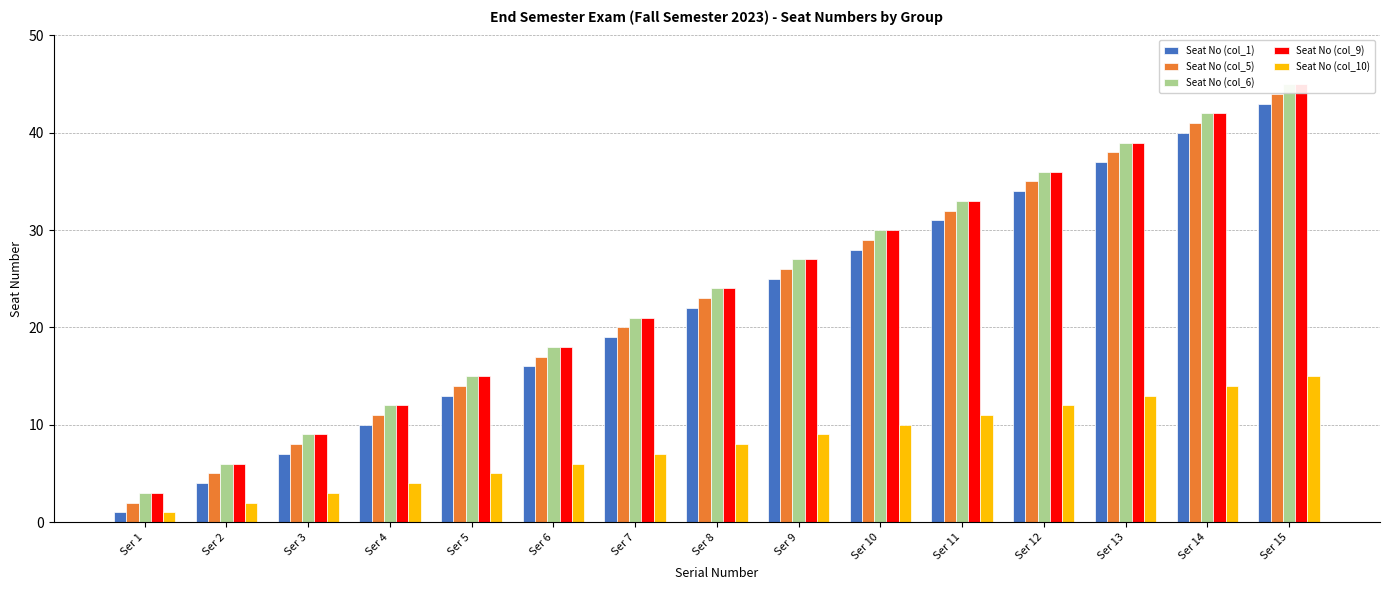

Rank the series by their maximum value, from lowest to highest.

Seat No (col_10), Seat No (col_1), Seat No (col_5), Seat No (col_6), Seat No (col_9)